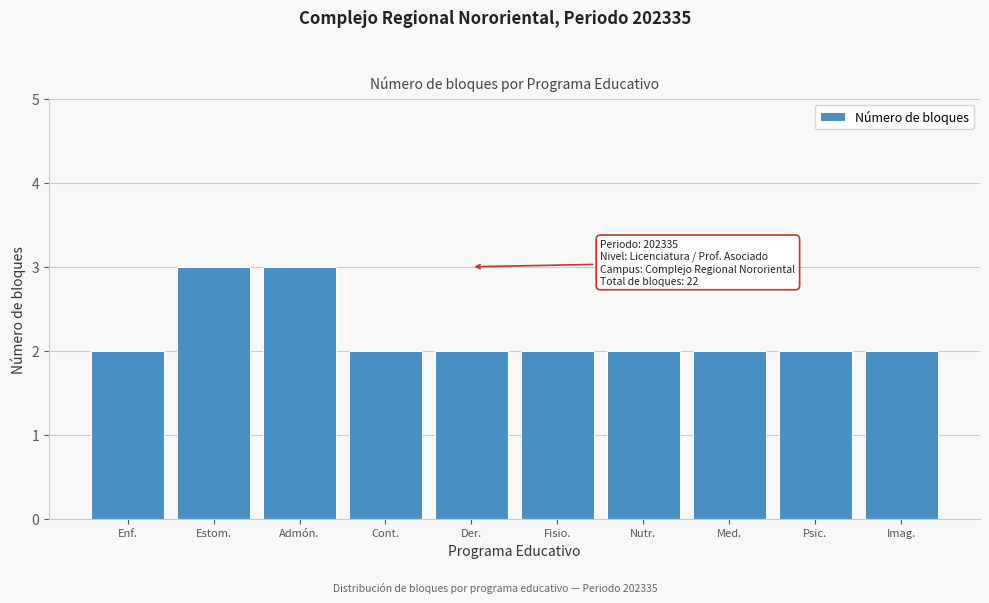

Reading left to right, list all the values displayed in this chart.

Enf.=2	Estom.=3	Admón.=3	Cont.=2	Der.=2	Fisio.=2	Nutr.=2	Med.=2	Psic.=2	Imag.=2